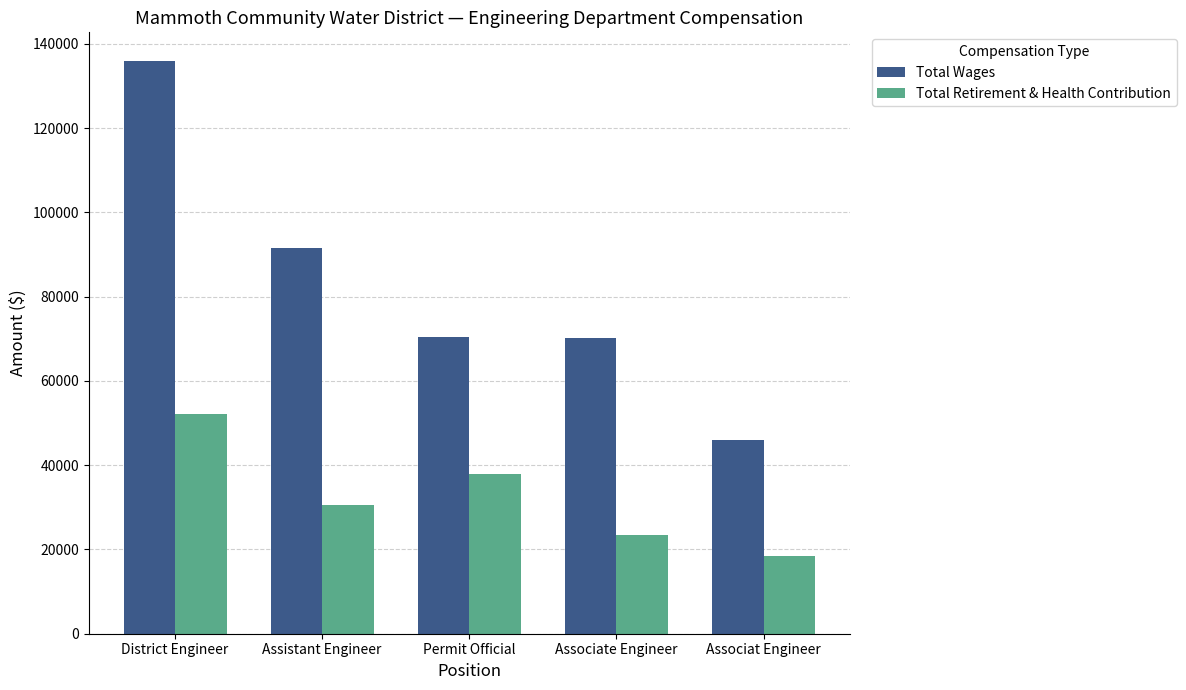

What is the label of the 3rd bar from the right?

Permit Official